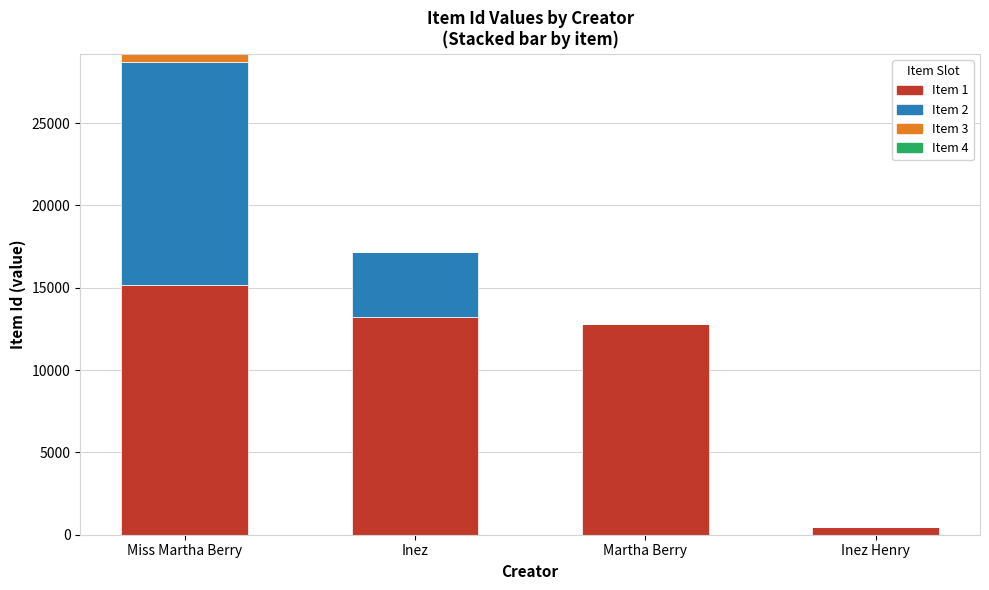

What is the total value across all series at Inez?

17152